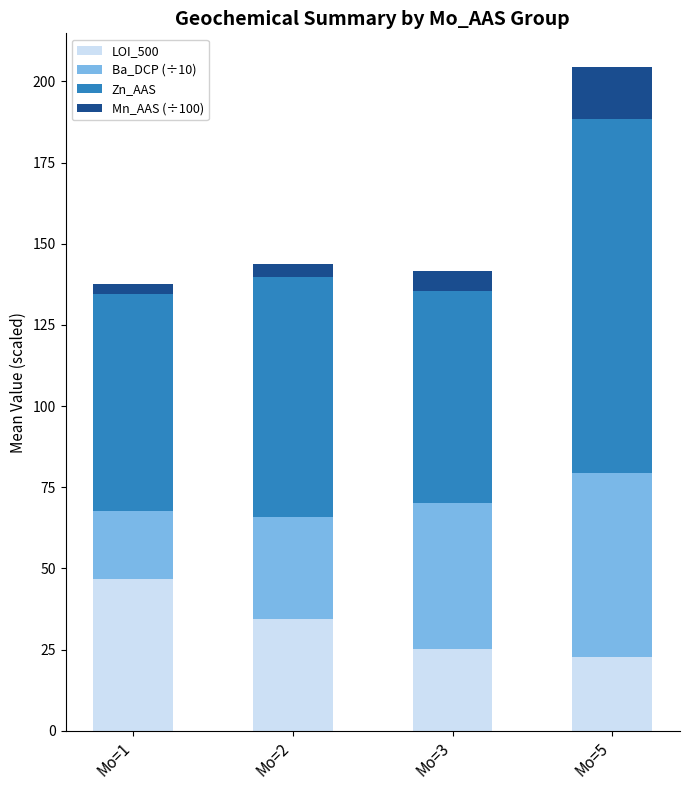

What is the value of the LOI_500 bar at the 2nd from the left?

34.5